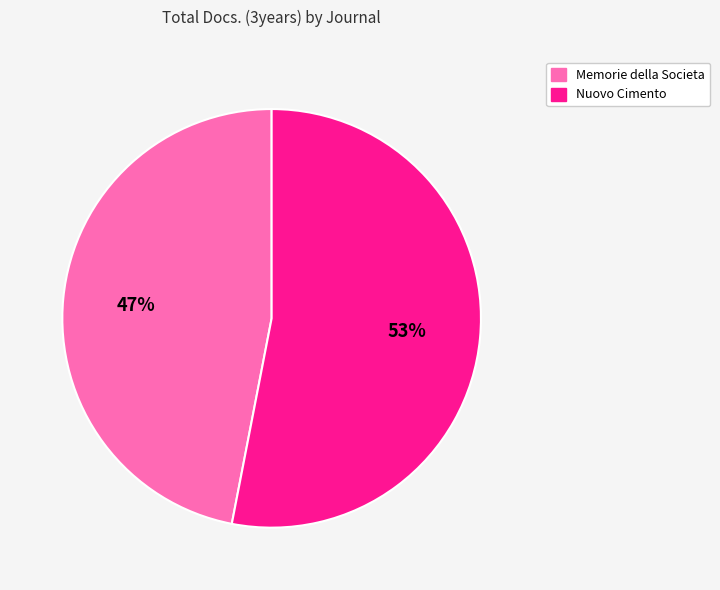

To the nearest percent, what is the average slice percentage?

50%